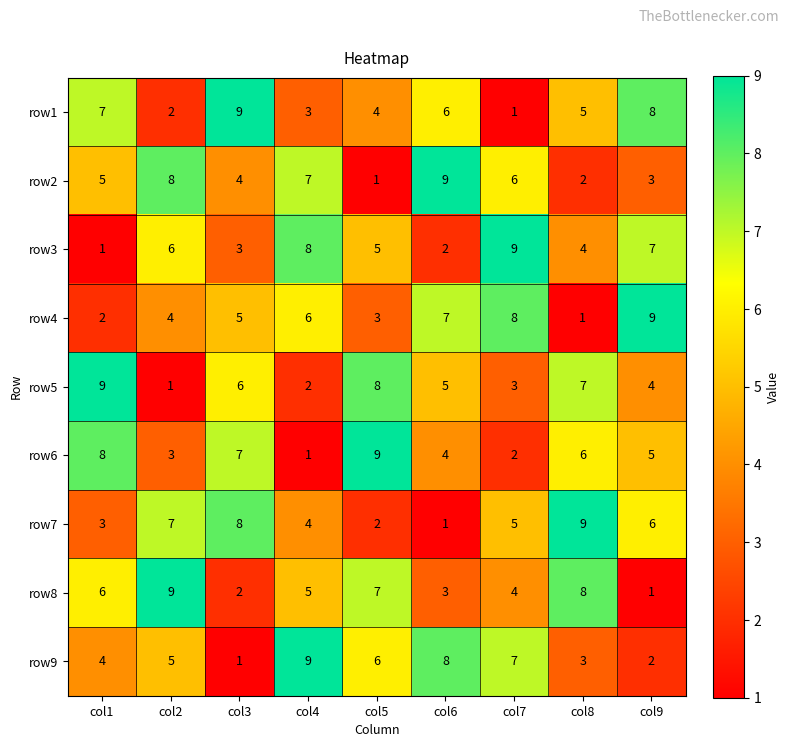

What is the total value across all series at col6?

45